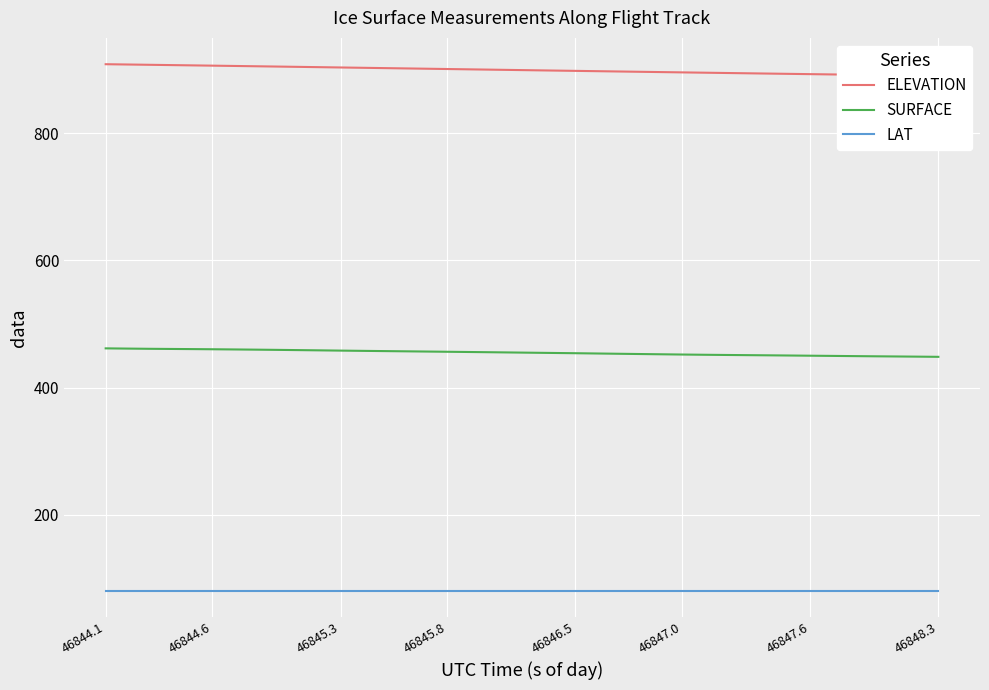

Which category has the lowest value across all series?

46844.1